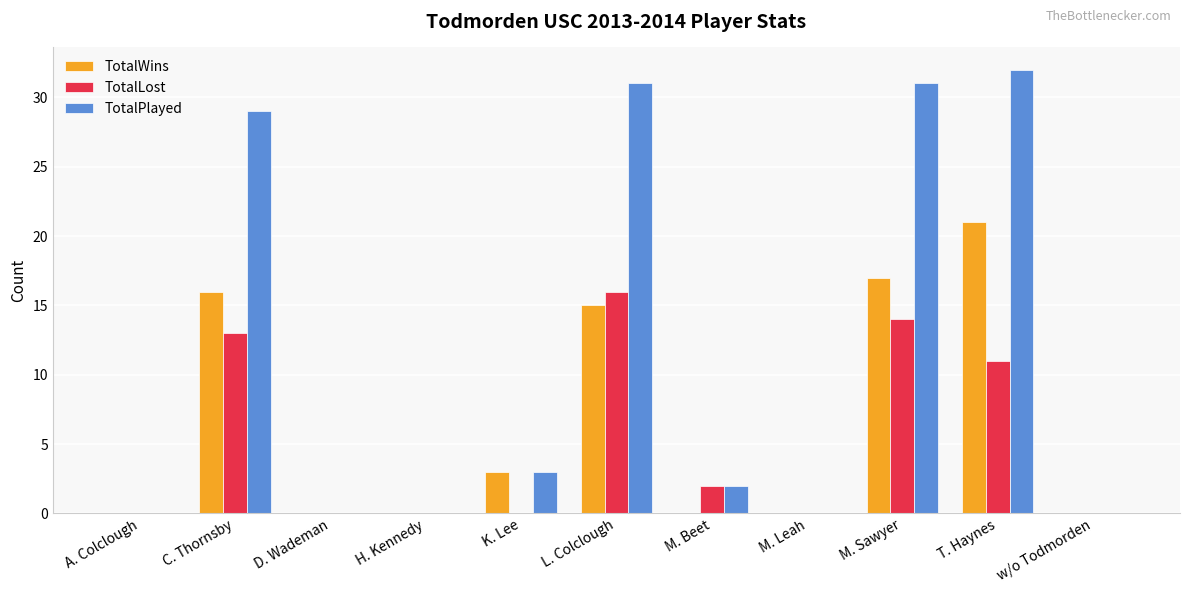

Are the bars grouped side by side (vs. stacked)?

Yes